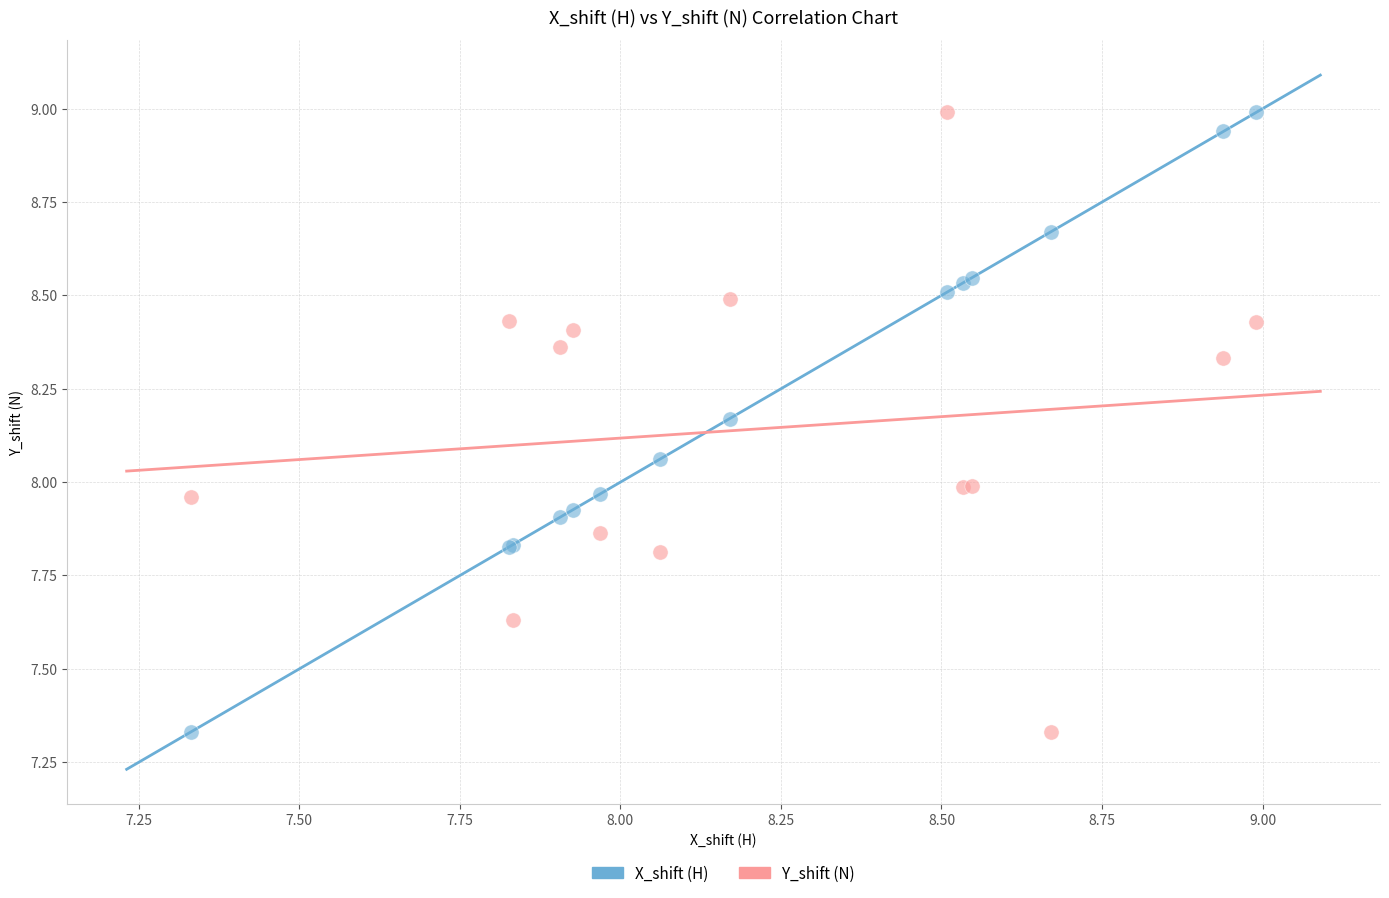

What is the X range (max minus min) for the scatter plot?

1.7